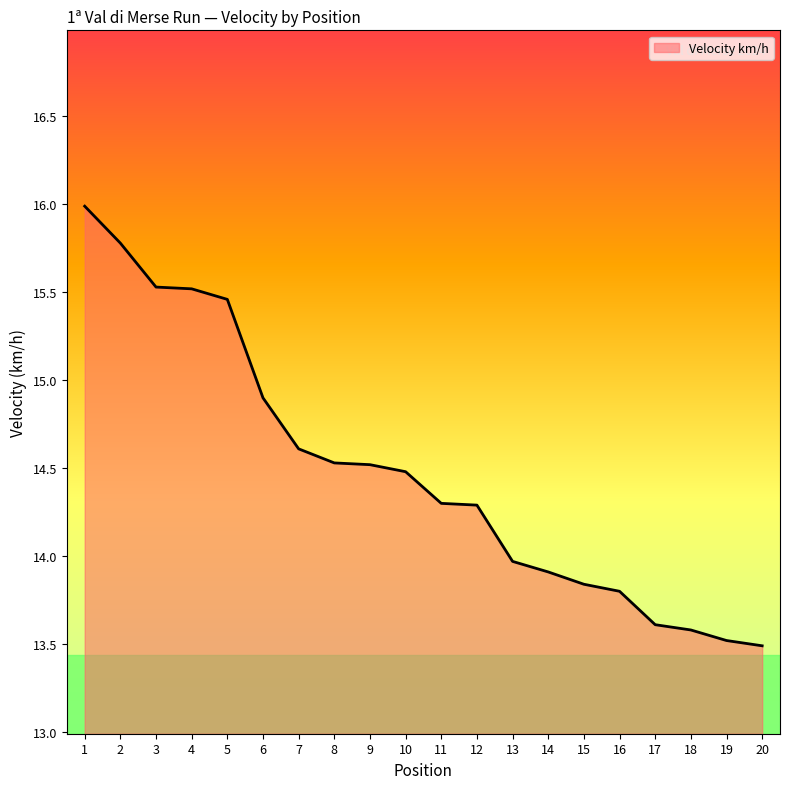

Reading left to right, list all the values displayed in this chart.

1=16.0	2=15.8	3=15.5	4=15.5	5=15.5	6=14.9	7=14.6	8=14.5	9=14.5	10=14.5	11=14.3	12=14.3	13=14.0	14=13.9	15=13.8	16=13.8	17=13.6	18=13.6	19=13.5	20=13.5